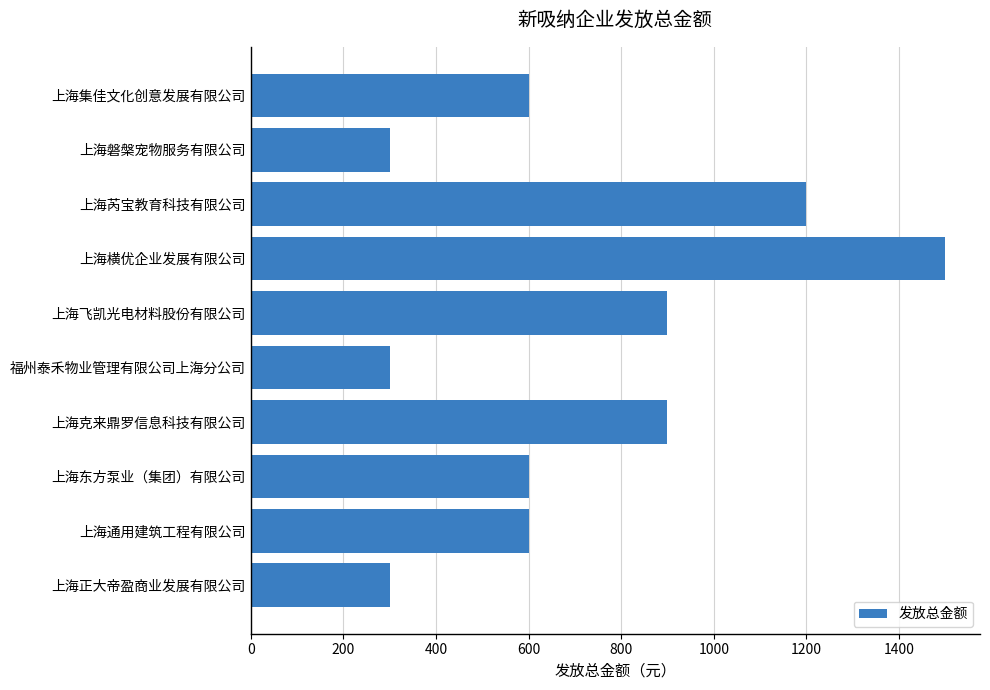

How many data points are less than 600?

3